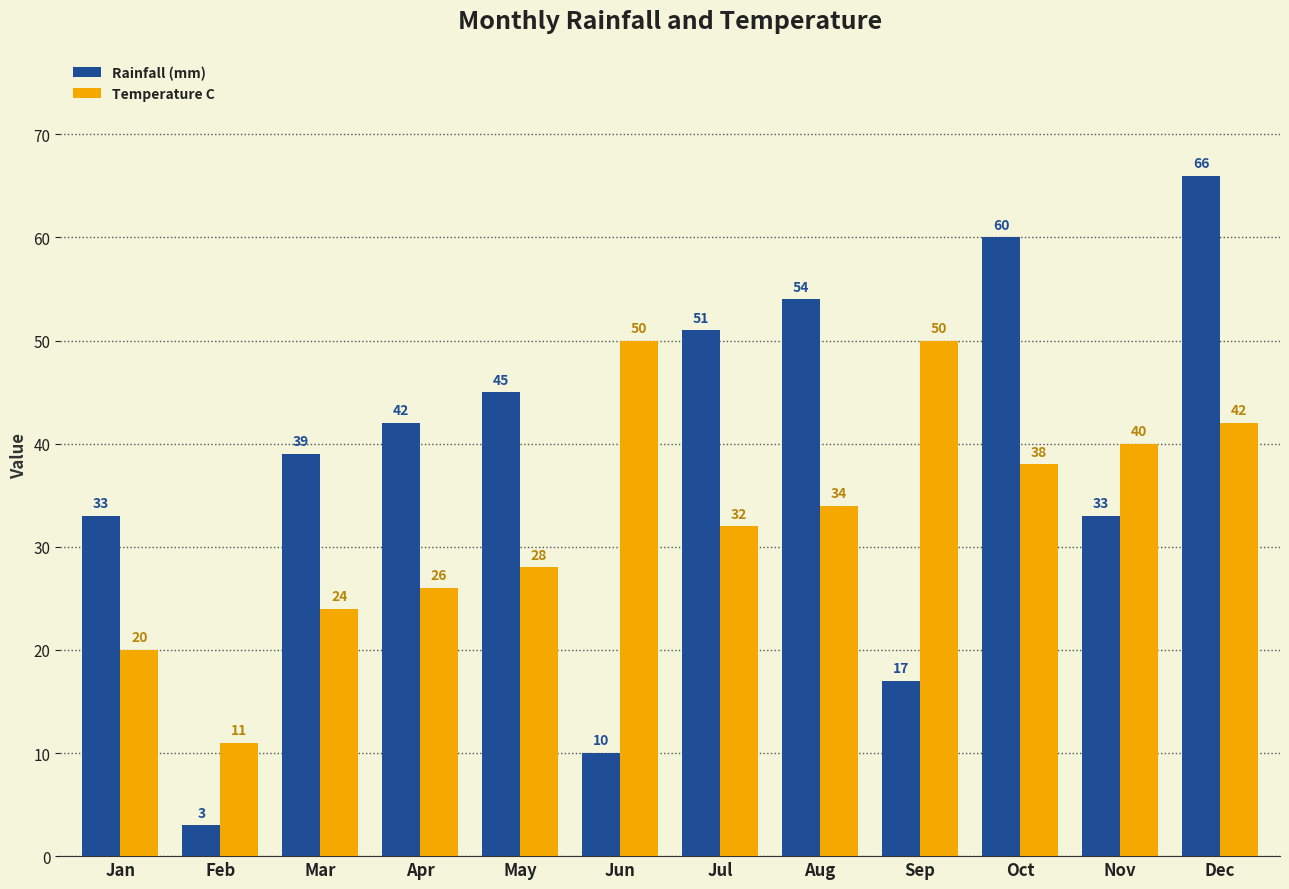

What is the difference between the second highest and second lowest values in the Rainfall (mm) series?

50